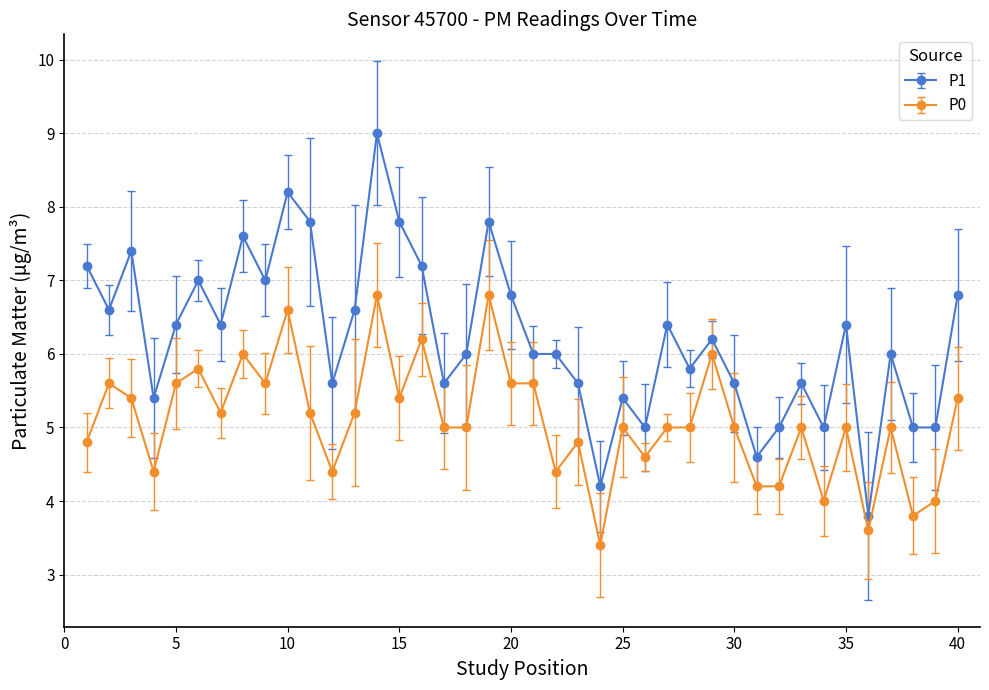

True or false: P0 and P1 cross at least once.

False